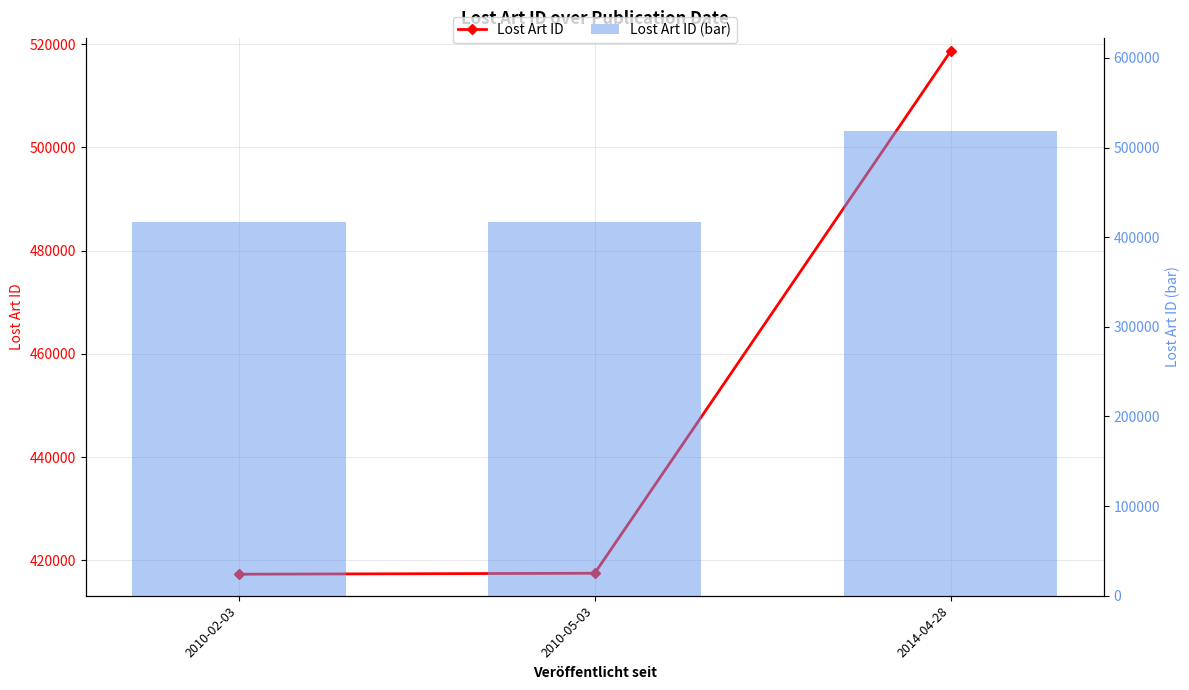

Read the Lost Art ID (bar) value at 2014-04-28, to the nearest 50.

518600